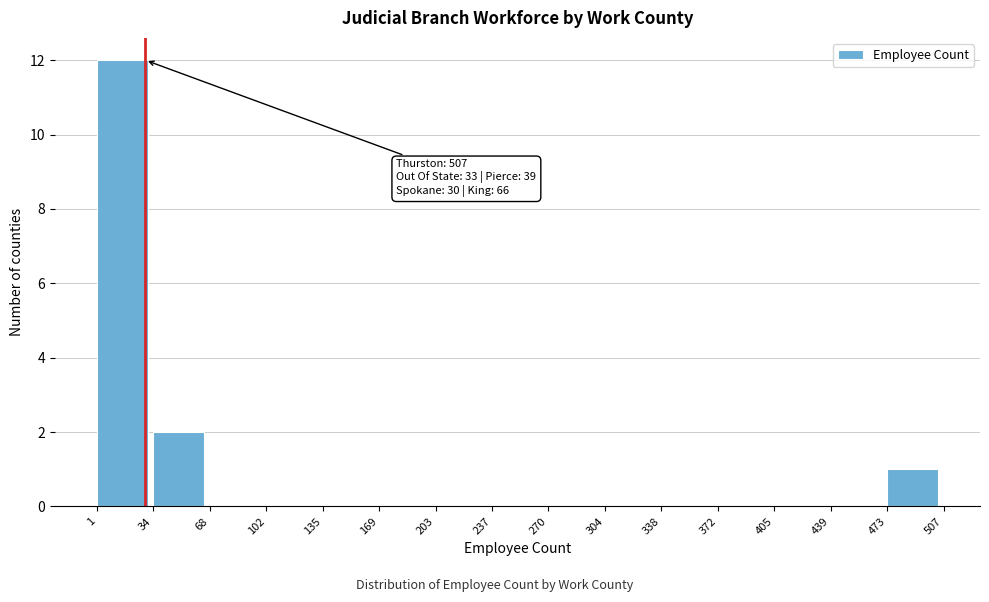

Which range on the x-axis has the tallest bar?

1 to 34